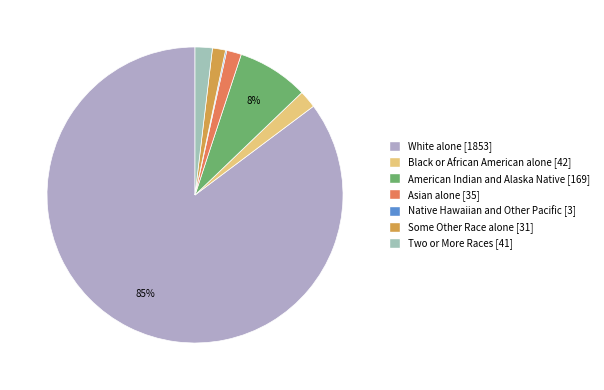

Between American Indian and Alaska Native and Native Hawaiian and Other Pacific, which is larger?

American Indian and Alaska Native